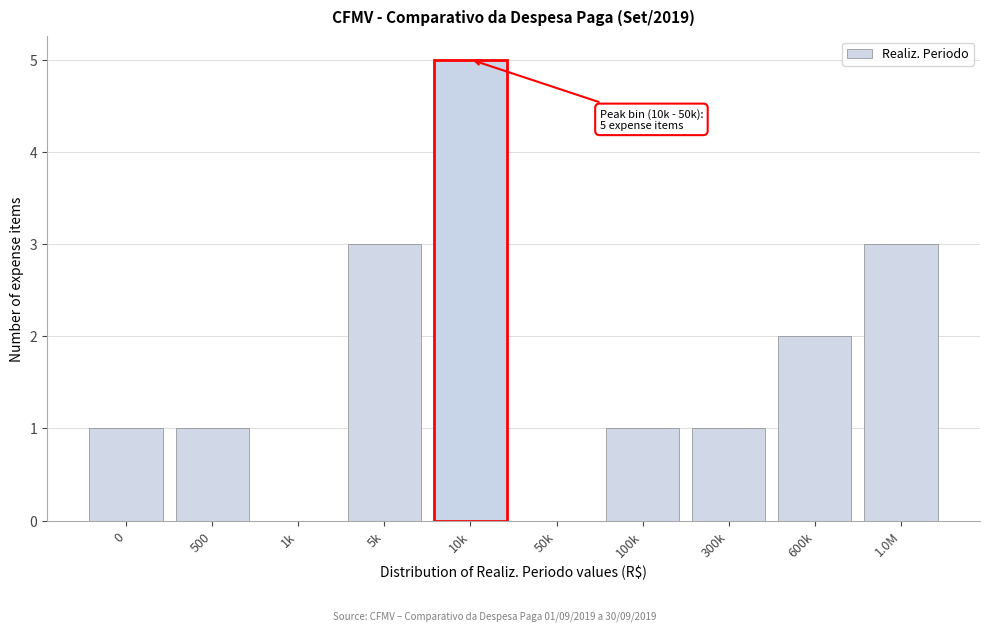

Reading right to left, transcribe all the data shown in this chart.

1.0M=3	600k=2	300k=1	100k=1	50k=0	10k=5	5k=3	1k=0	500=1	0=1